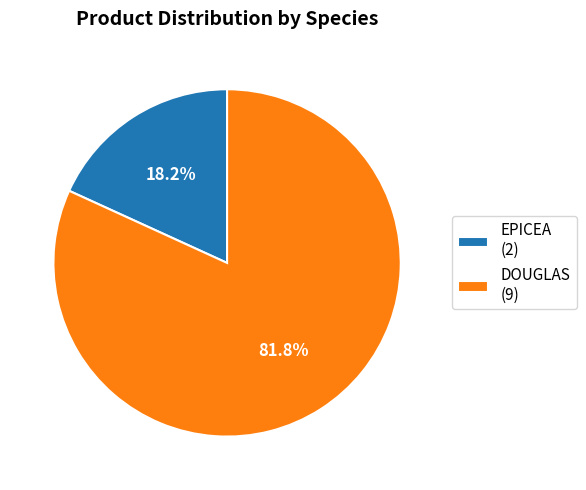

Does DOUGLAS account for over 50% of the chart?

Yes